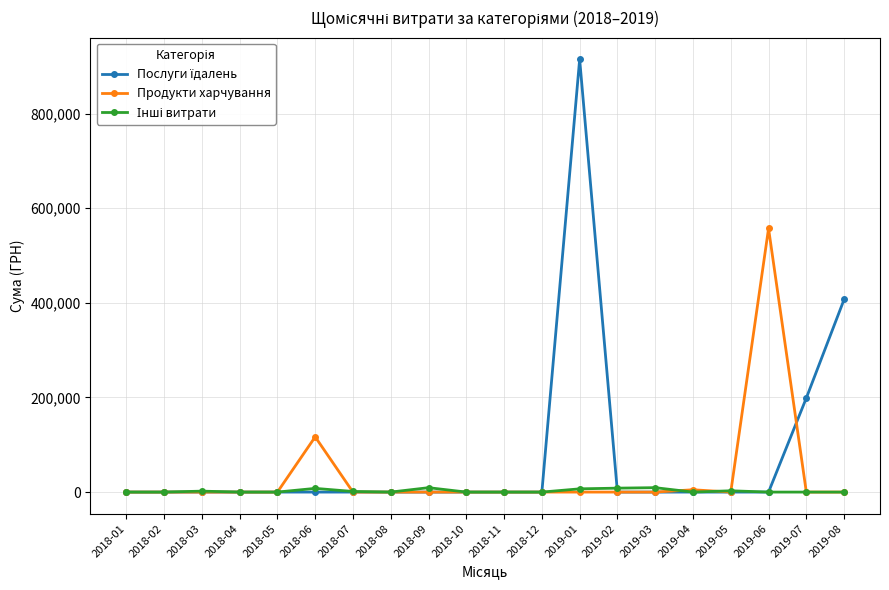

What is the sum of all Продукти харчування values?

678910.5